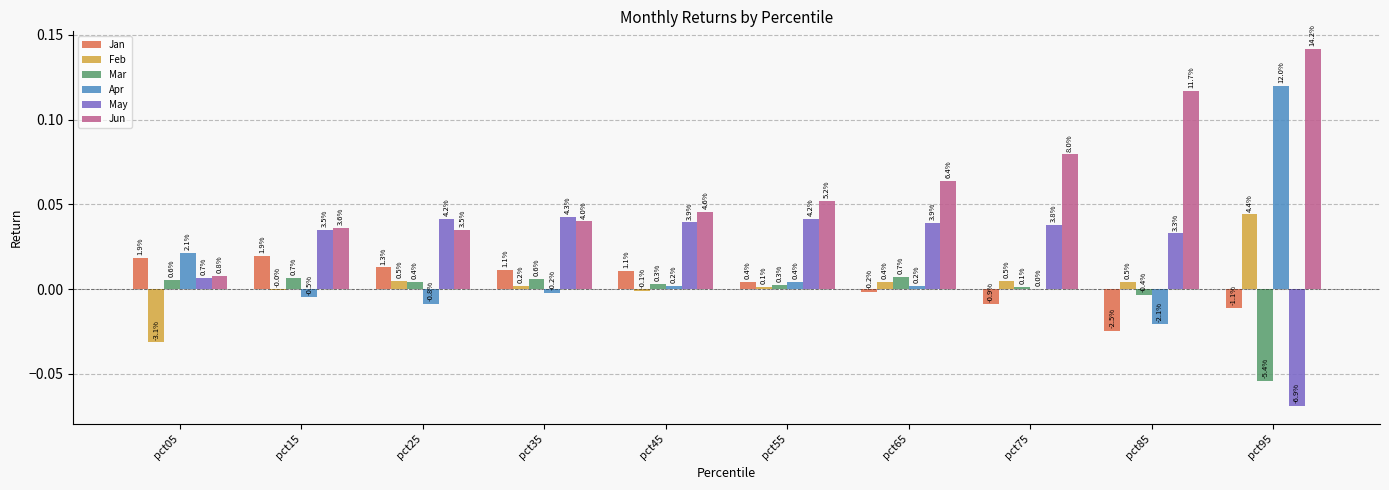

Which series has the largest total across all categories?

Jun